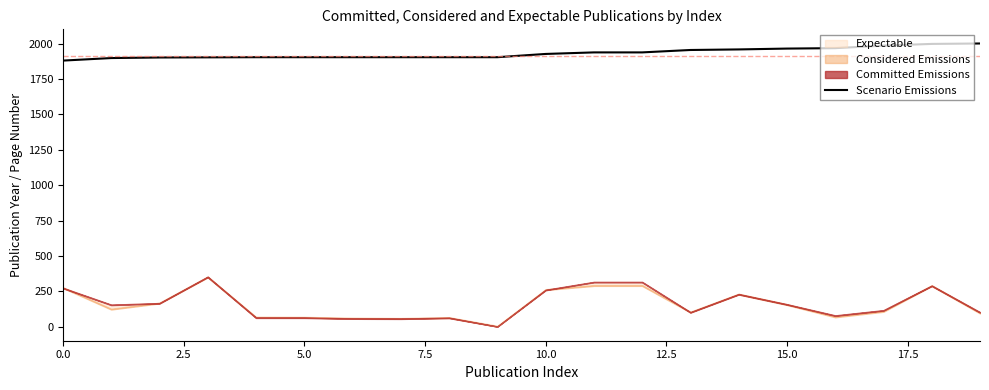

What is the lowest value of the Scenario Emissions series?

1881